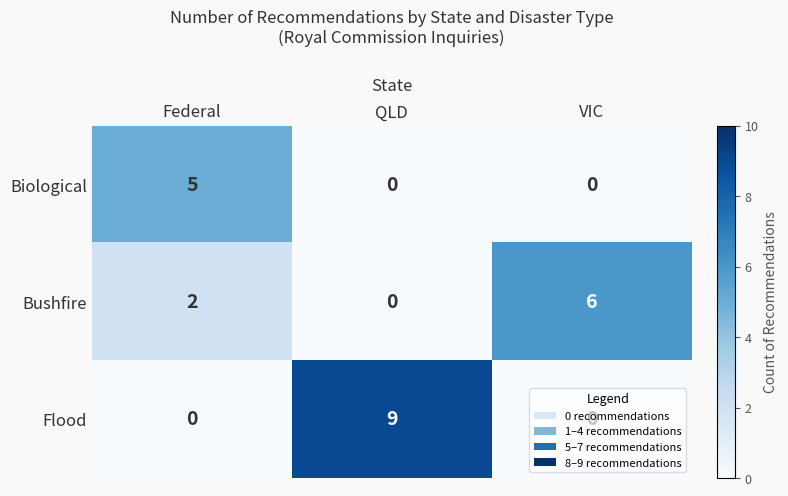

The Flood series shows 4 at QLD. True or false?

False